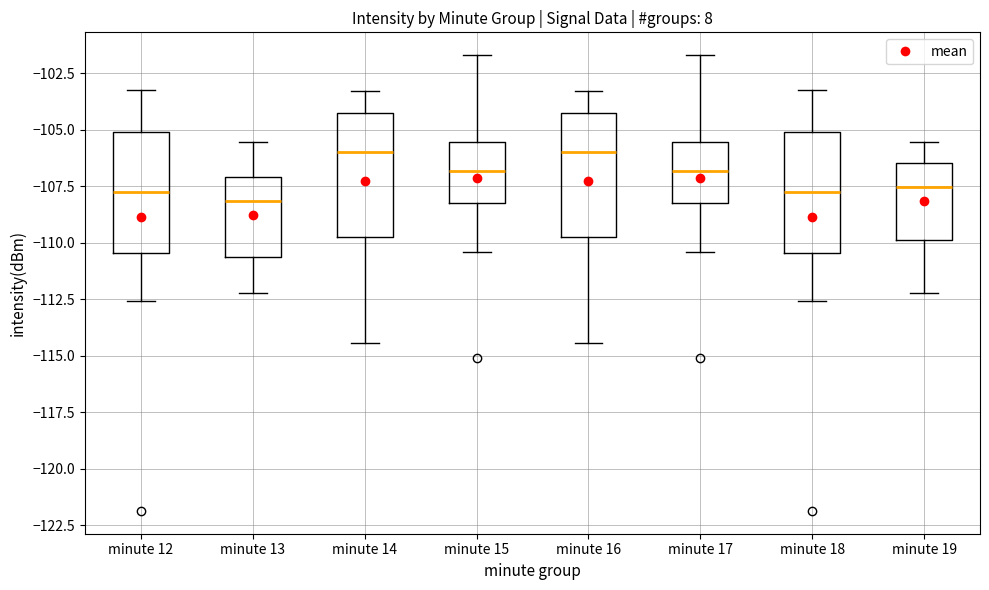

Where does the median line of the box for minute 14 sit on the y-axis? The values are not printed on the chart, so give them approximately, as read against the axis.

-106.0